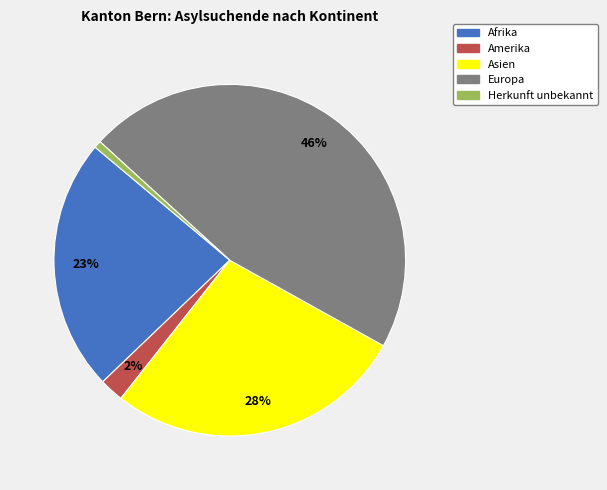

Is it true that Amerika is 2% of the pie?

True